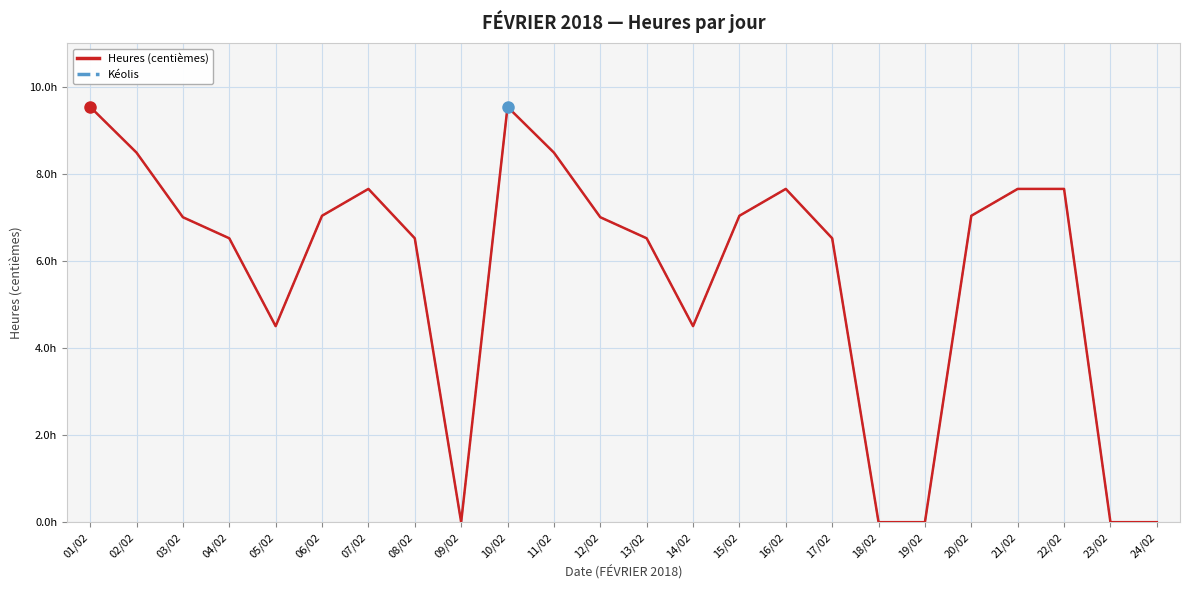

At which category is the sum across all series the highest?

01/02